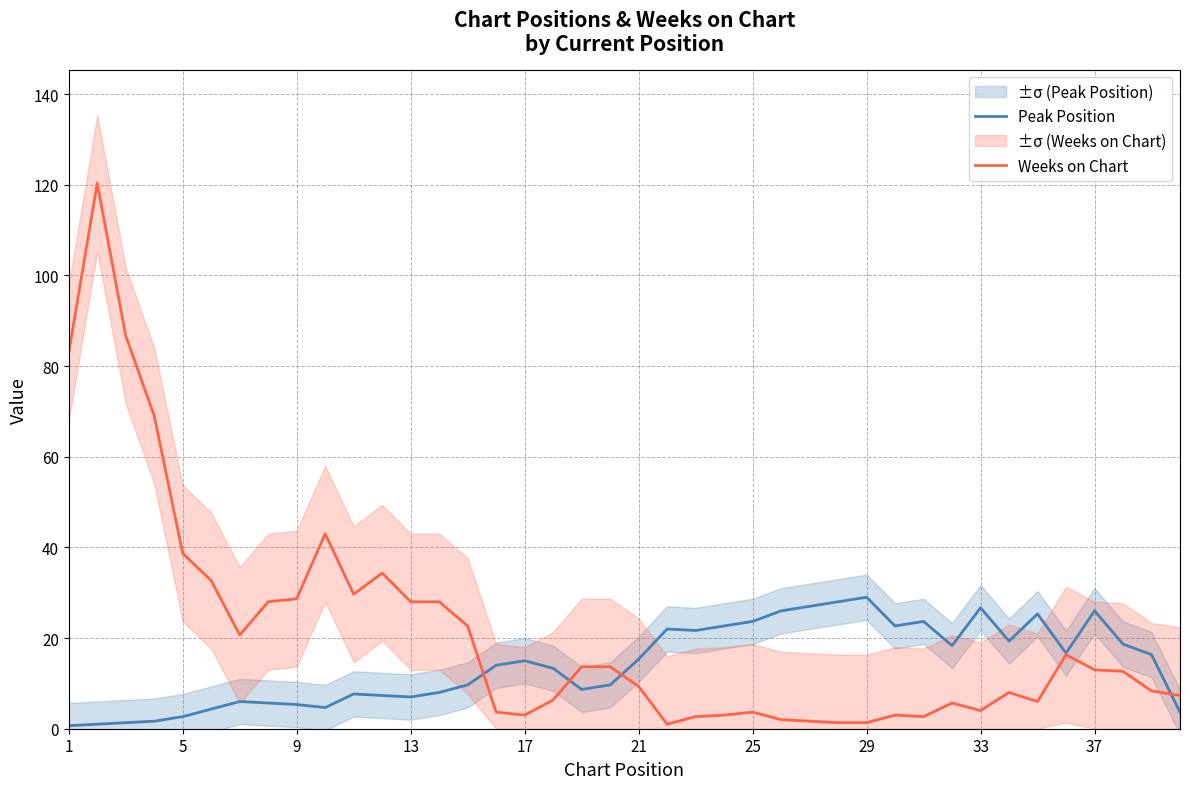

Is the value of Weeks on Chart at 21 greater than the value of Peak Position at 1?

Yes